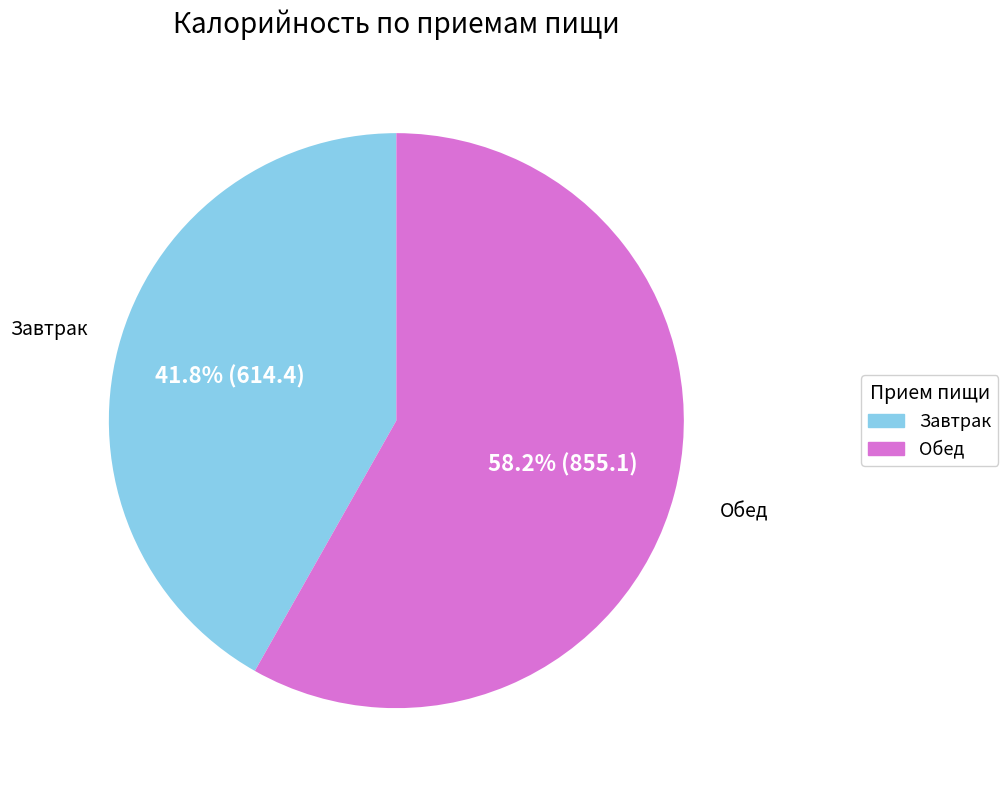

To the nearest percent, what is the difference between the Завтрак and Обед slice percentages?

16%